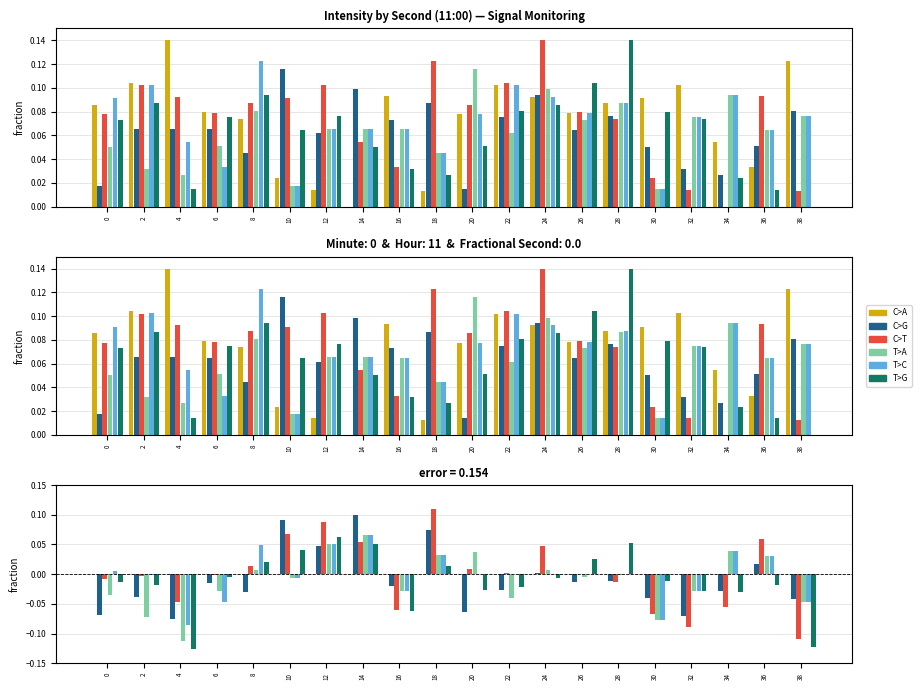

Reading left to right, transcribe all the data shown in this chart.

C>A: 0.0	0.0	0.0	0.0	0.0	0.0	0.0	0.0	0.0	0.0	0.0	0.0	0.0	0.0	0.0	0.0	0.0	0.0	0.0	0.0
C>G: -0.1	-0.0	-0.1	-0.0	-0.0	0.1	0.0	0.1	-0.0	0.1	-0.1	-0.0	0.0	-0.0	-0.0	-0.0	-0.1	-0.0	0.0	-0.0
C>T: -0.0	-0.0	-0.0	-0.0	0.0	0.1	0.1	0.1	-0.1	0.1	0.0	0.0	0.0	0.0	-0.0	-0.1	-0.1	-0.1	0.1	-0.1
T>A: -0.0	-0.1	-0.1	-0.0	0.0	-0.0	0.1	0.1	-0.0	0.0	0.0	-0.0	0.0	-0.0	-0.0	-0.1	-0.0	0.0	0.0	-0.0
T>C: 0.0	-0.0	-0.1	-0.0	0.0	-0.0	0.1	0.1	-0.0	0.0	0.0	0.0	0.0	0.0	0.0	-0.1	-0.0	0.0	0.0	-0.0
T>G: -0.0	-0.0	-0.1	-0.0	0.0	0.0	0.1	0.1	-0.1	0.0	-0.0	-0.0	-0.0	0.0	0.1	-0.0	-0.0	-0.0	-0.0	-0.1